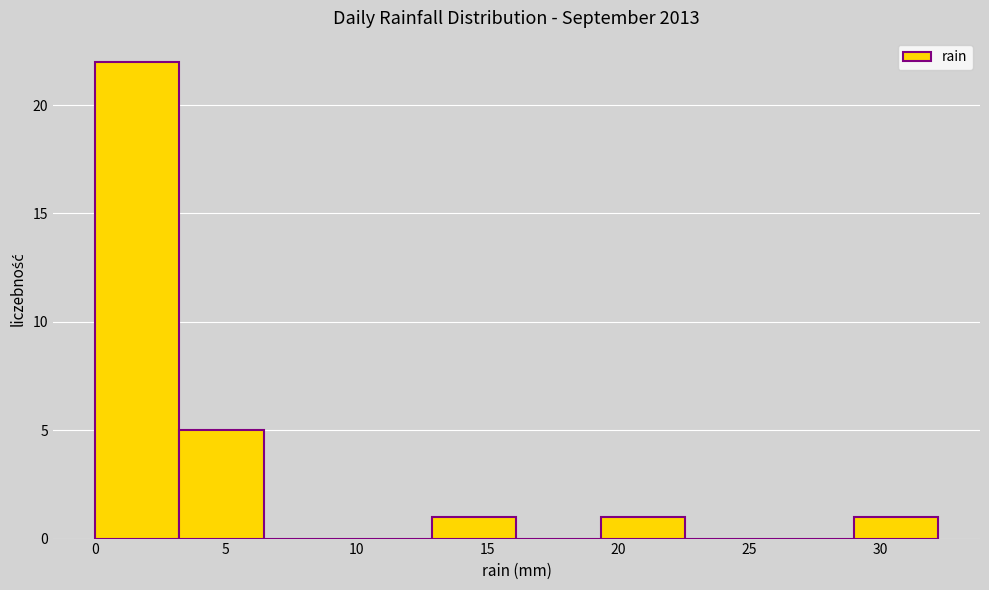

Over which range of the x-axis is the bar tallest?

0.0 to 3.0